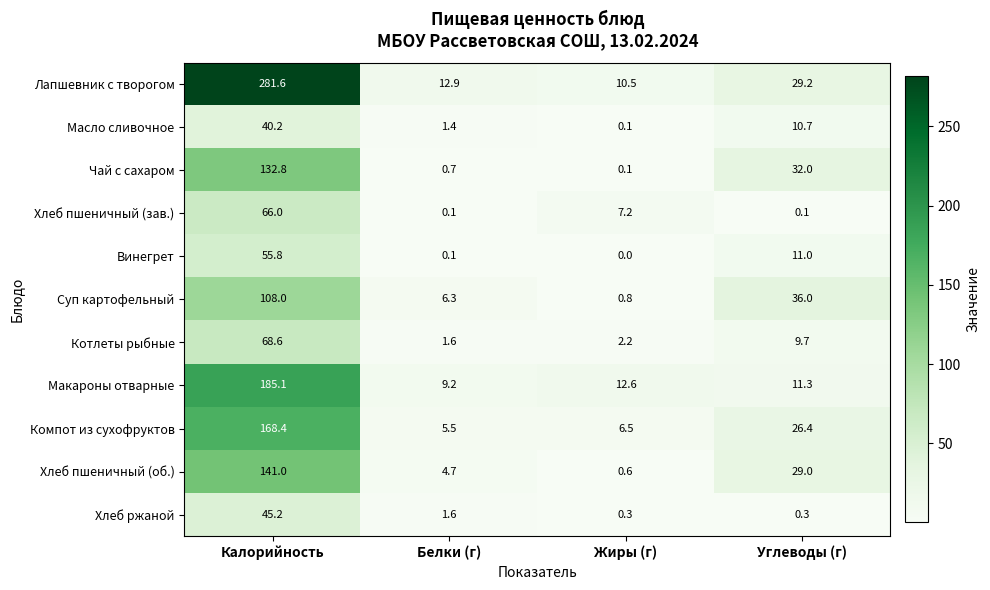

Which series has the largest total across all categories?

Лапшевник с творогом